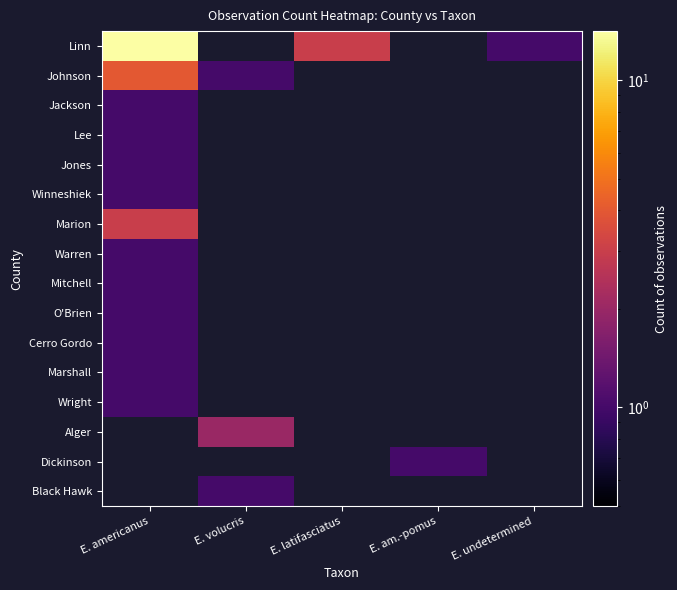

Rank the categories by Marion value from highest to lowest.

E. americanus, E. volucris, E. latifasciatus, E. am.-pomus, E. undetermined